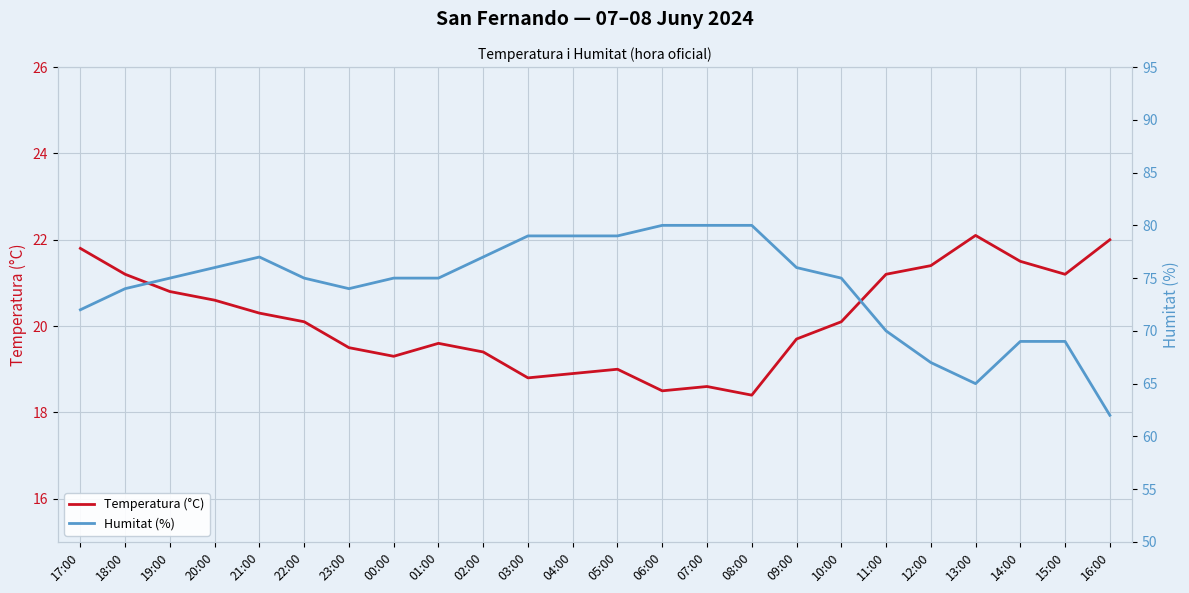

What is the approximate value of Humitat (%) at 09:00?

76.0